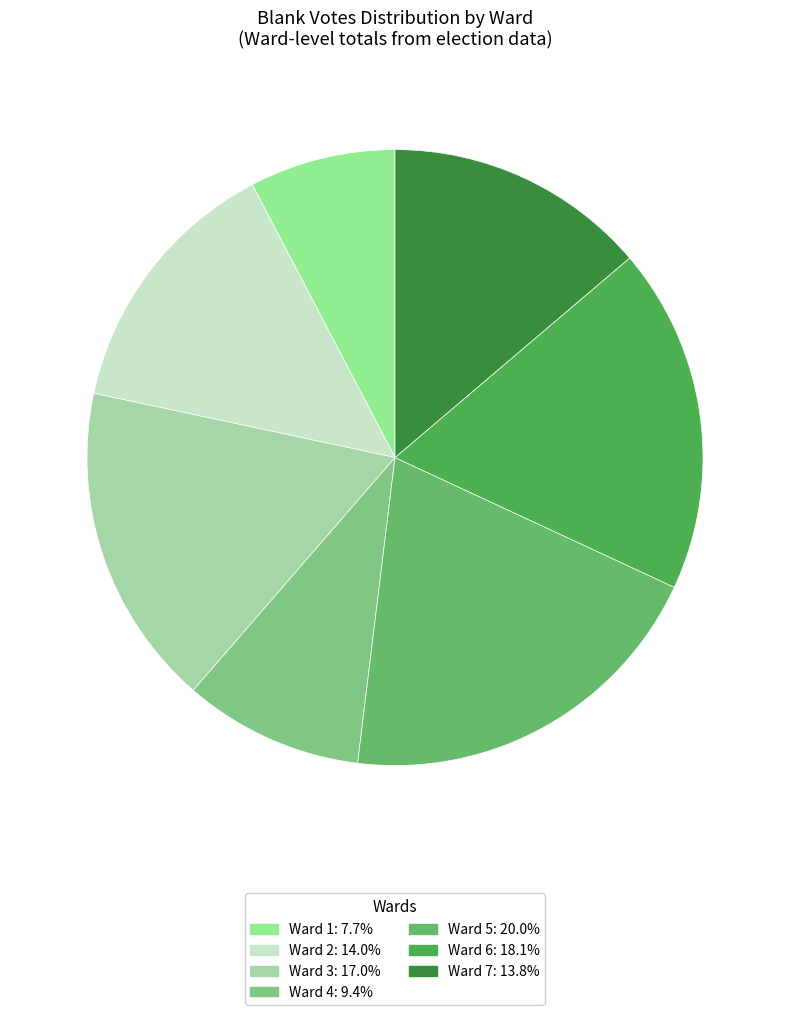

Rank the categories by value from lowest to highest.

Ward 1, Ward 4, Ward 7, Ward 2, Ward 3, Ward 6, Ward 5